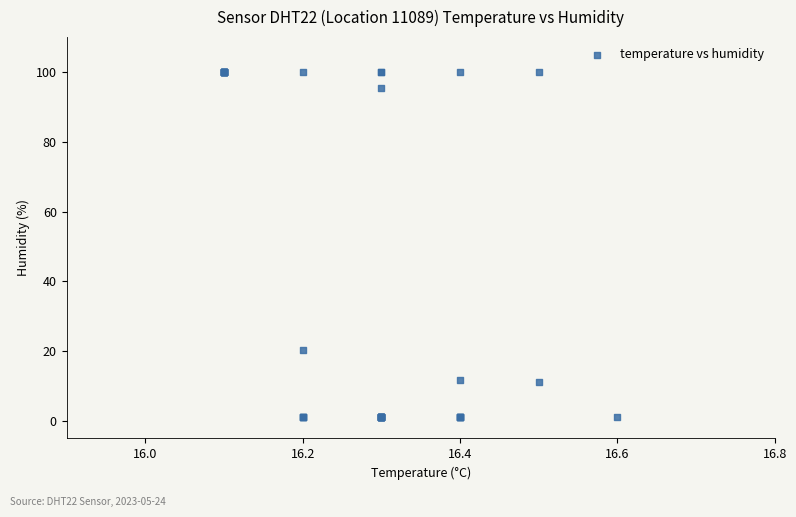

What Y value in the scatter plot is closest to 50?

20.4